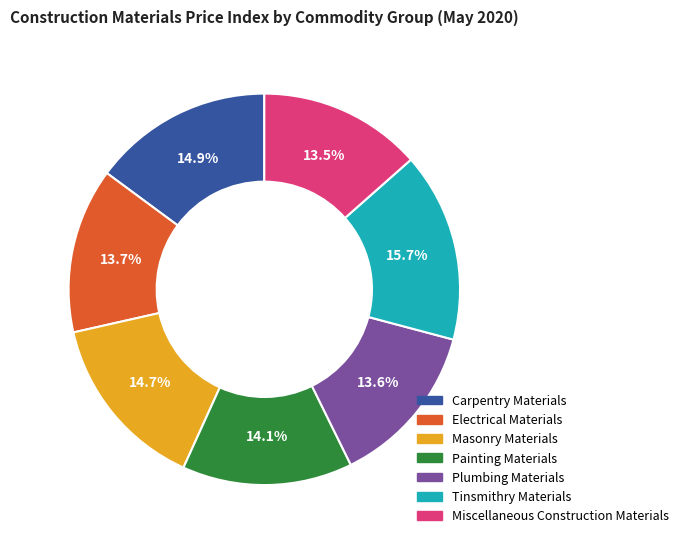

What portion of the pie excludes Miscellaneous Construction Materials?

86.5%